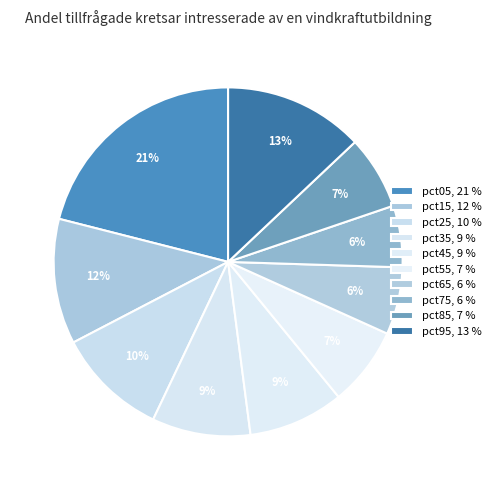

Rank the categories by value from highest to lowest.

pct05, pct95, pct15, pct25, pct35, pct45, pct55, pct85, pct65, pct75